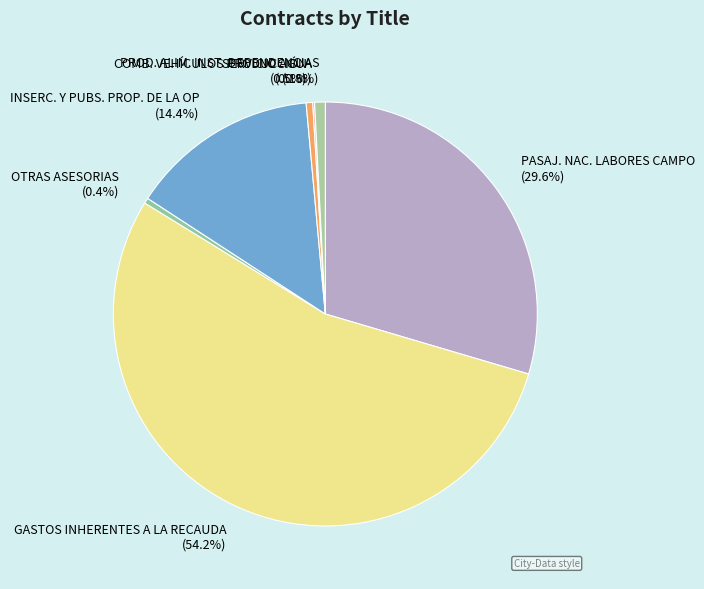

Which slice is the largest?

GASTOS INHERENTES A LA RECAUDA